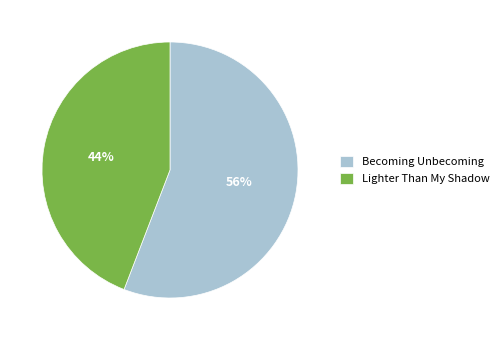

Approximately how many times larger is the value at Becoming Unbecoming compared to Lighter Than My Shadow?

1.3